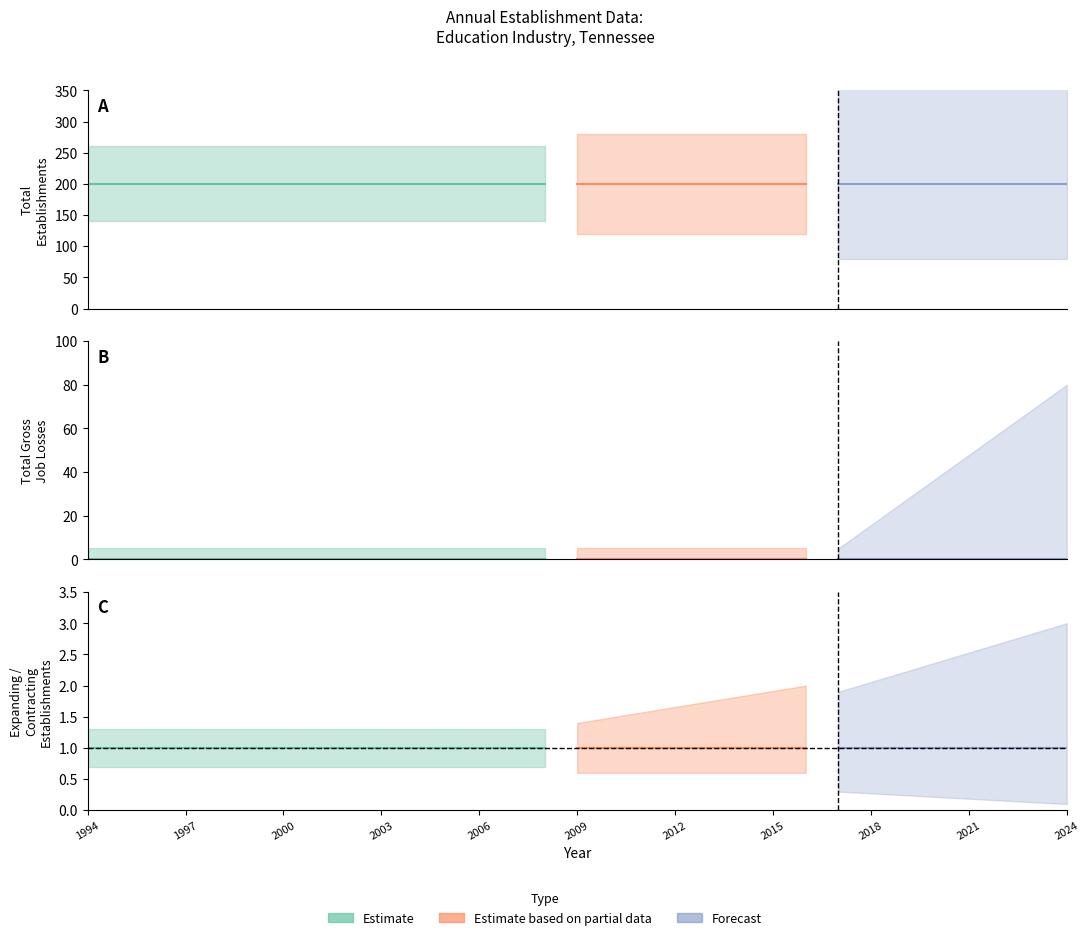

True or false: Expanding Establishments and Total Gross Job Losses cross at least once.

False